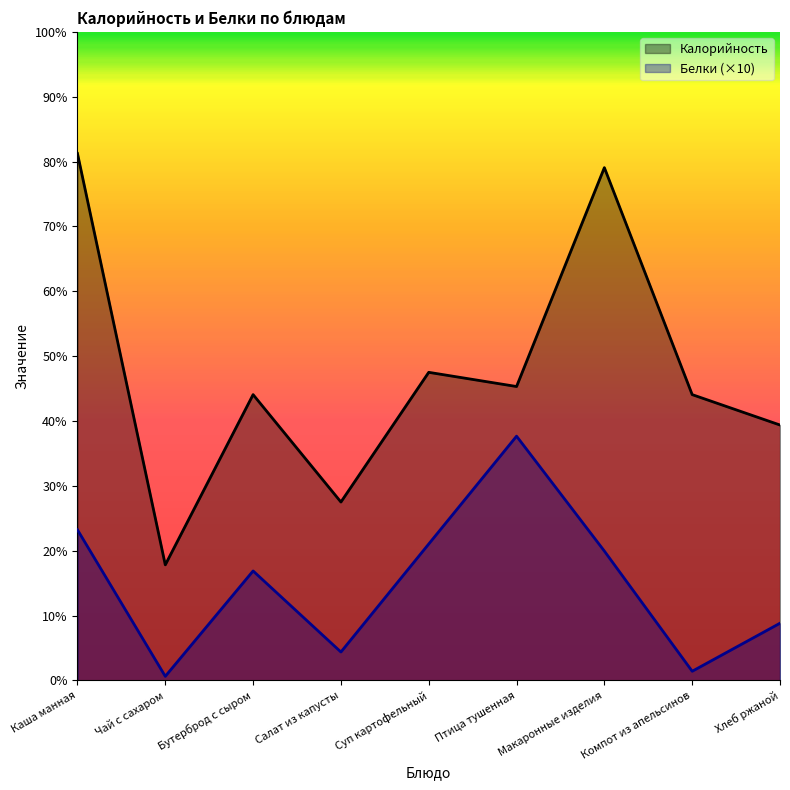

The value of Калорийность at Компот из апельсинов is 83.6. True or false?

False